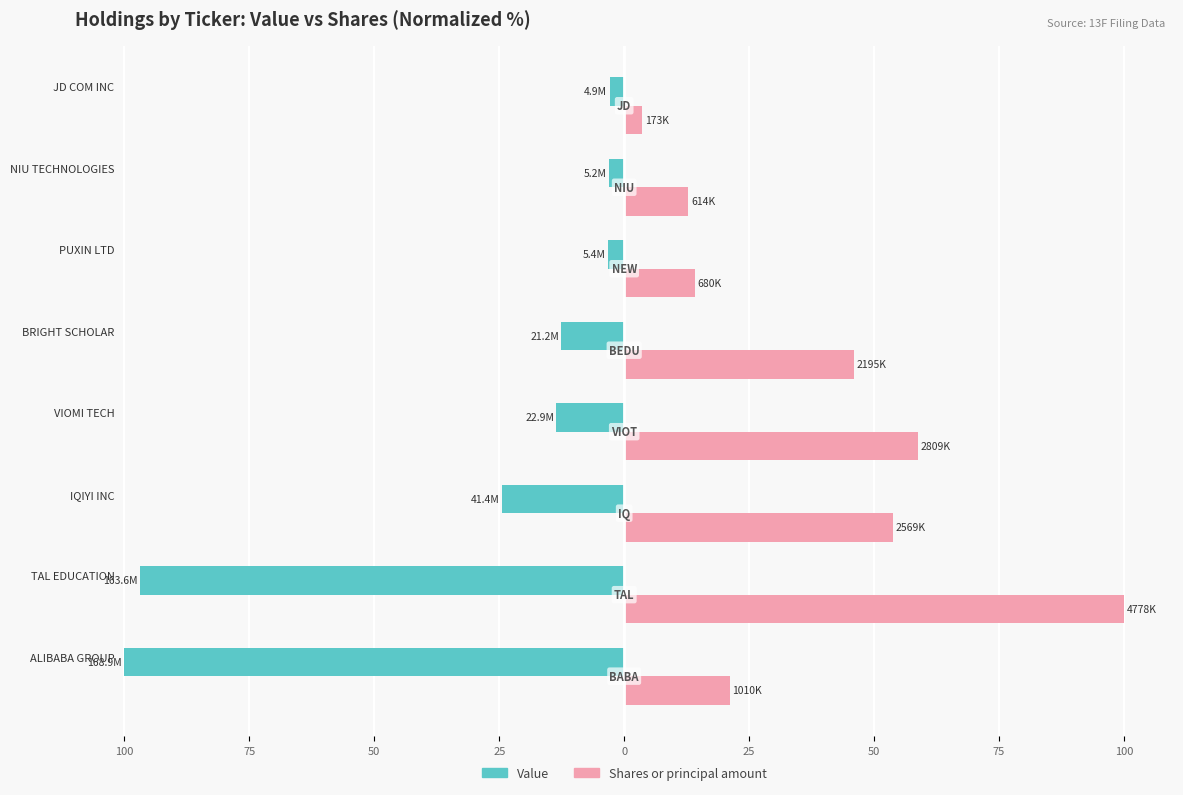

What are all the series names shown in the legend?

Value, Shares or principal amount